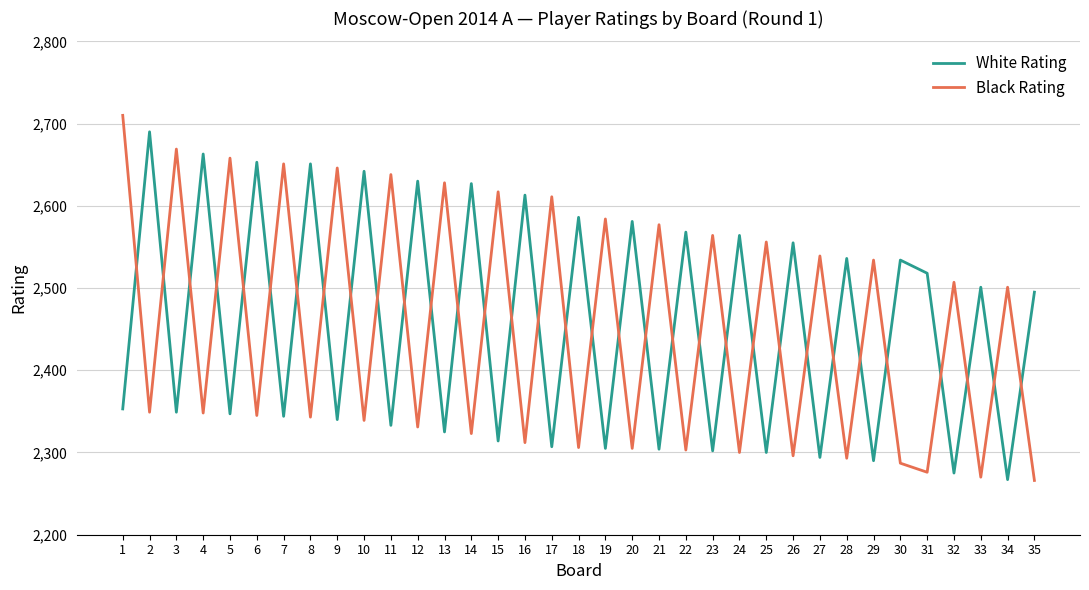

How many intersections are there between Black Rating and White Rating?

33